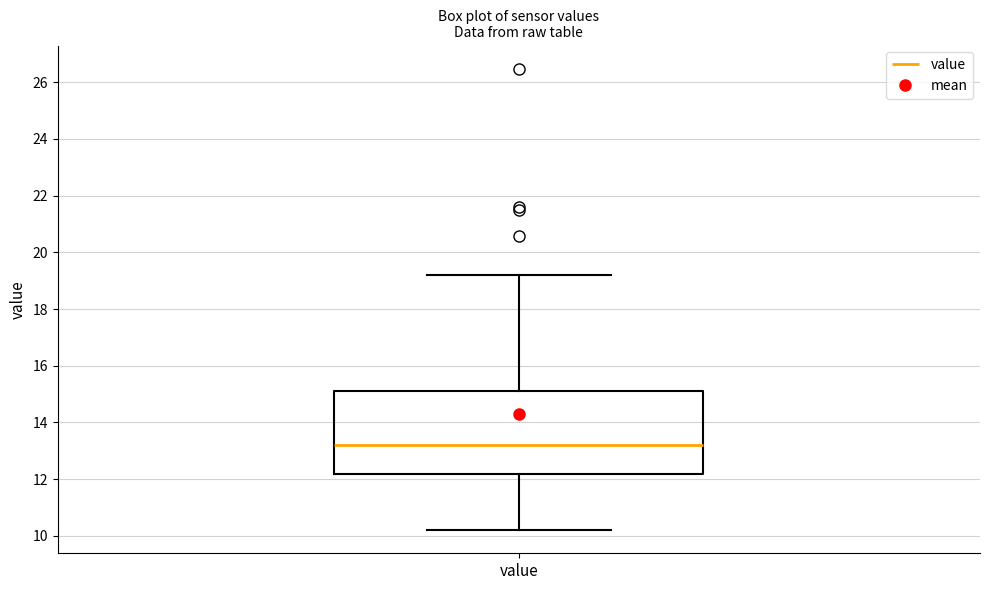

Read this box plot against the y-axis: the position of the median line, the range covered by the box, and the ends of both whiskers. The values are not printed on the chart, so give them approximately, as read against the axis.

median 13.2, box 12.2 to 15.2, whiskers 10.2 to 19.2